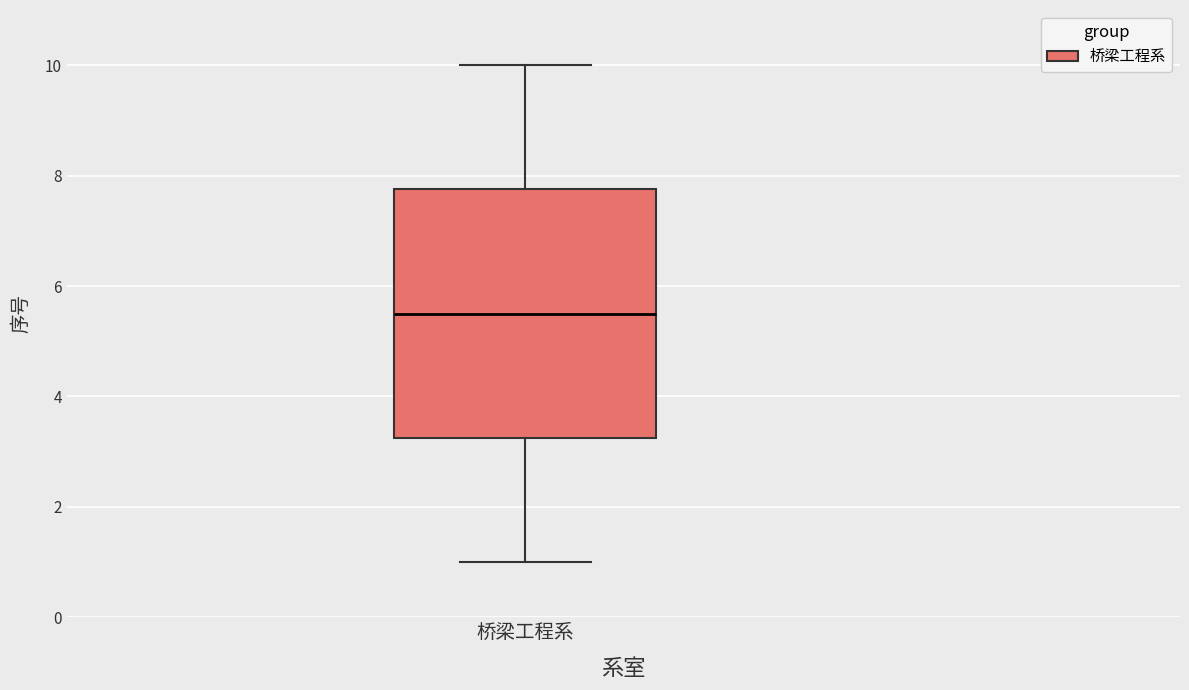

Transcribe this box plot: give where the median line is, the range the box spans, and where the two whiskers end, as read against the y-axis. The values are not printed on the chart, so give them approximately, as read against the axis.

median 5.6, box 3.2 to 7.8, whiskers 1.0 to 10.0